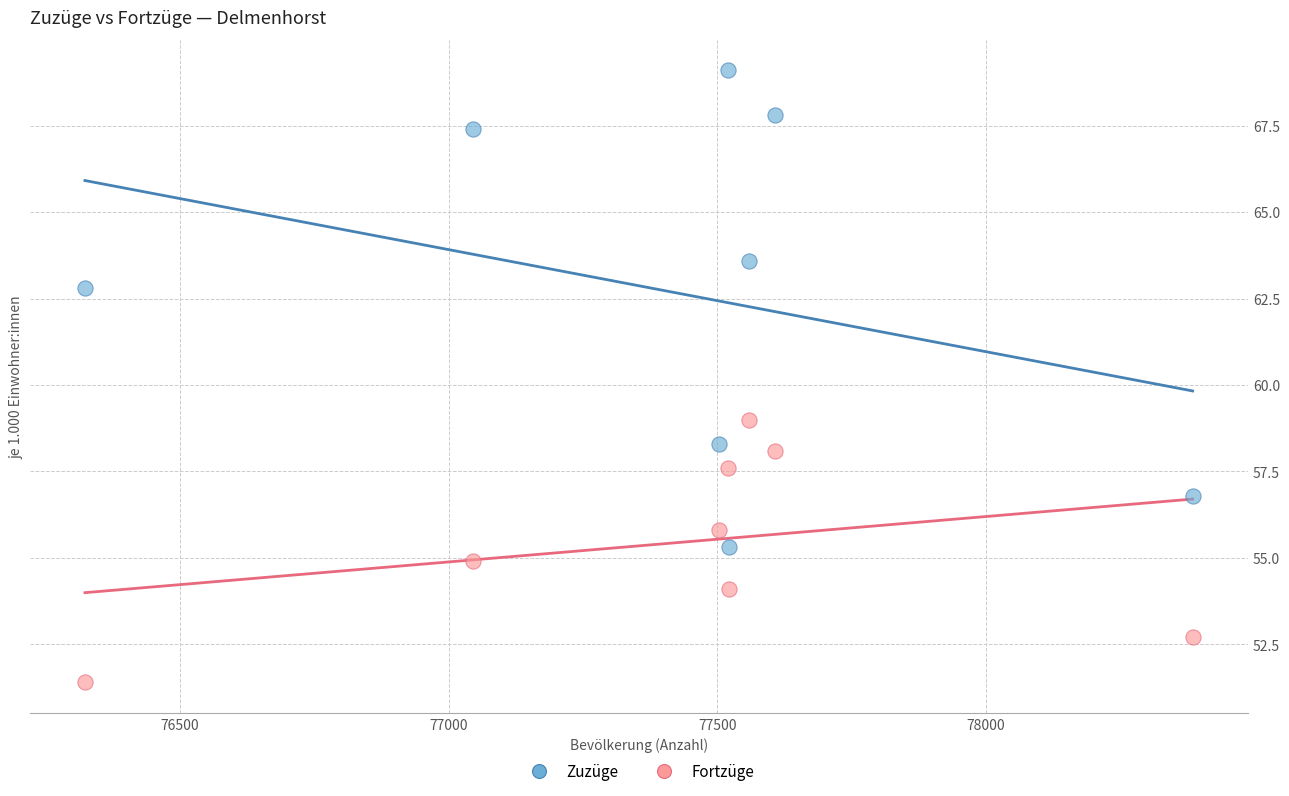

Across all series, what Y value is closest to 60?

59.0